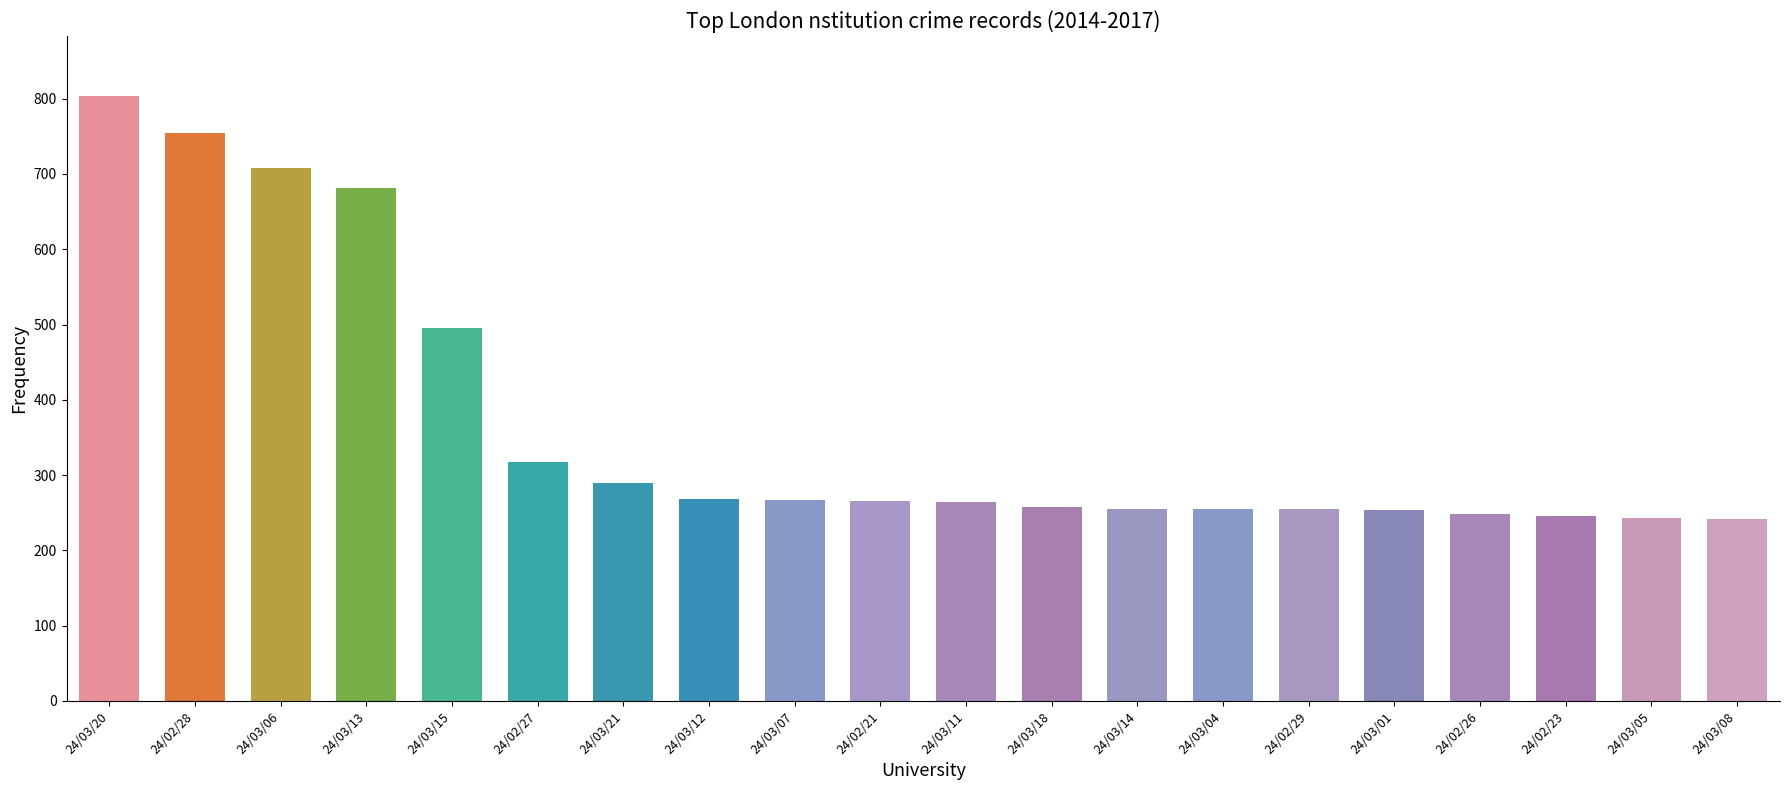

Where is the data nearest to the value 522?

24/03/15